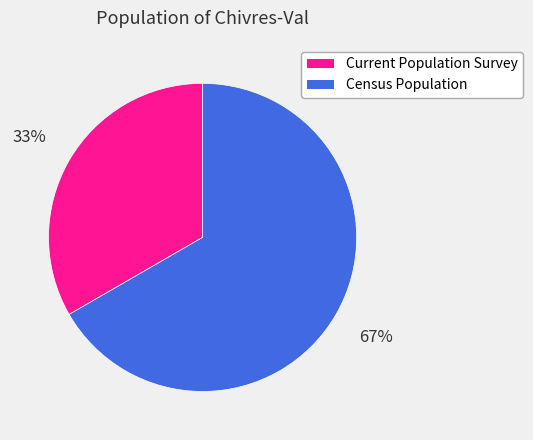

To the nearest percent, what percentage of the pie is Census Population?

67%